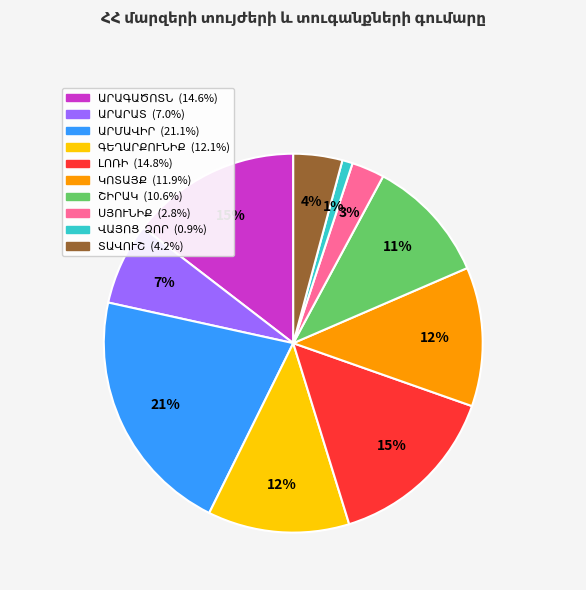

Count the number of slices in the pie.

10